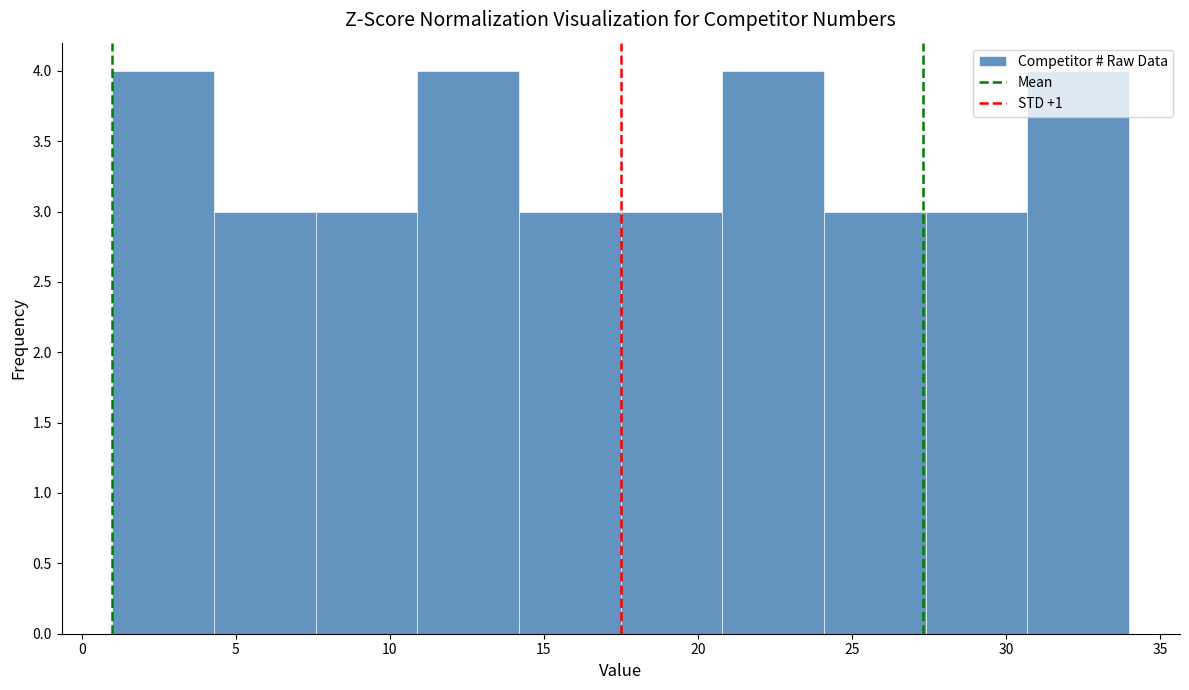

Reading left to right, list every bar in this chart as the range it spans on the x-axis followed by its height. Neither the bar edges nor the heights are printed on the chart, so give them approximately, as read against the axes.

1.0 to 4.3: 4
4.3 to 7.6: 3
7.6 to 10.9: 3
10.9 to 14.2: 4
14.2 to 17.5: 3
17.5 to 20.8: 3
20.8 to 24.1: 4
24.1 to 27.4: 3
27.4 to 30.7: 3
30.7 to 34.0: 4